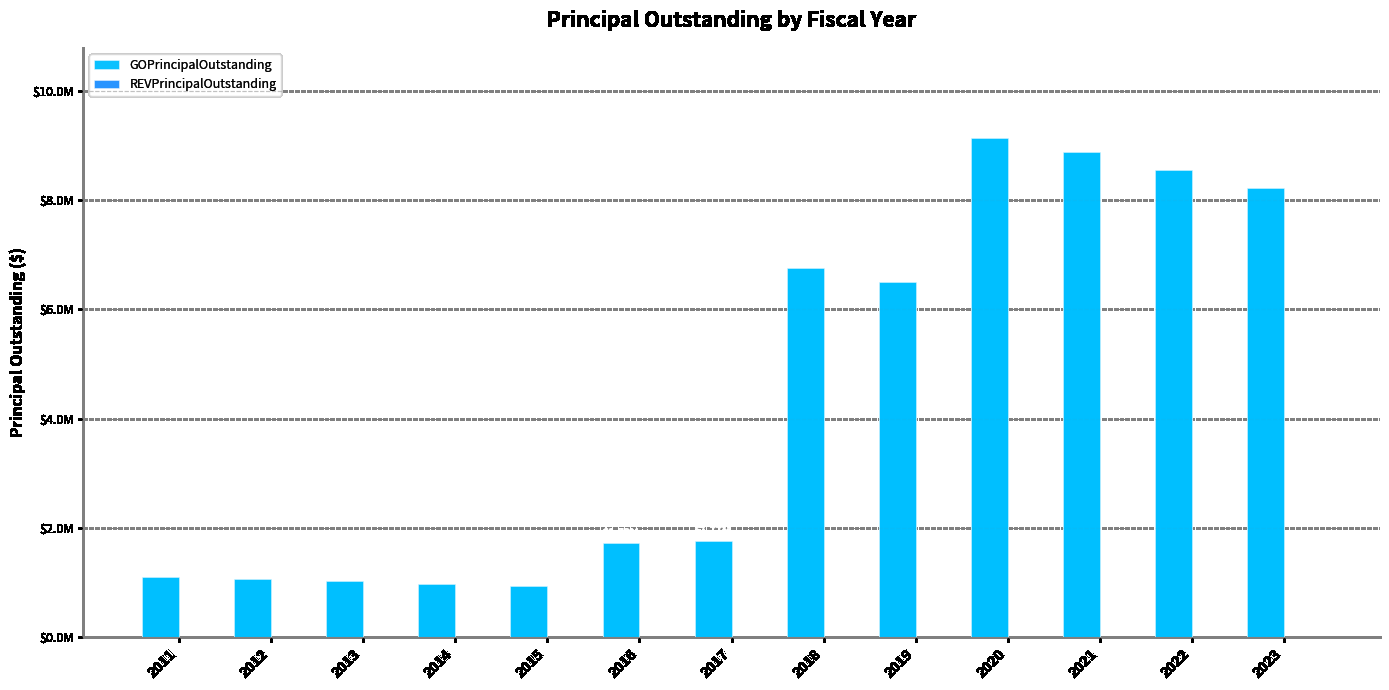

Which category has the lowest value across all series?

2011